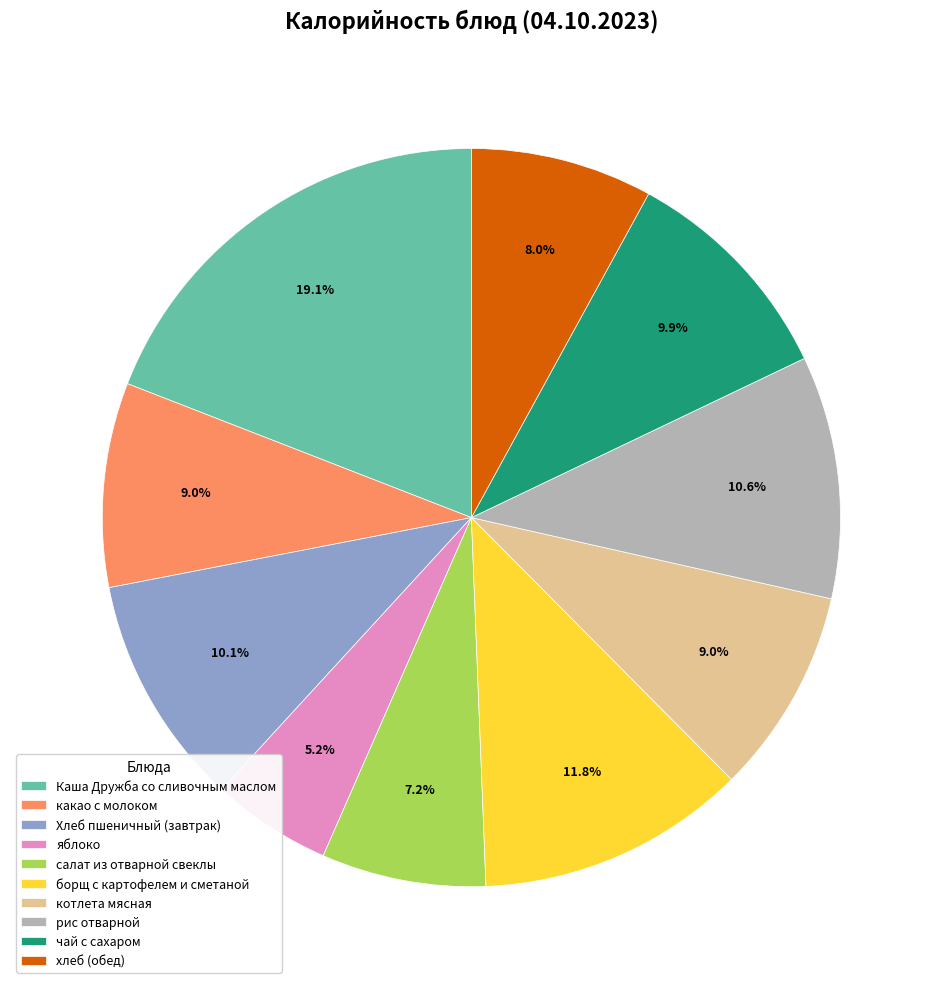

To the nearest percent, what is the difference between the Каша Дружба со сливочным маслом and яблоко slice percentages?

14%